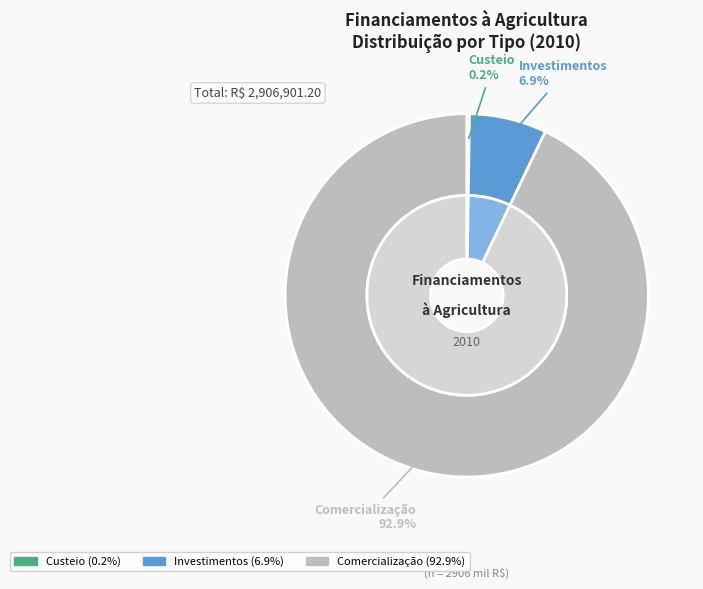

Between Comercialização and Investimentos, which is larger?

Comercialização